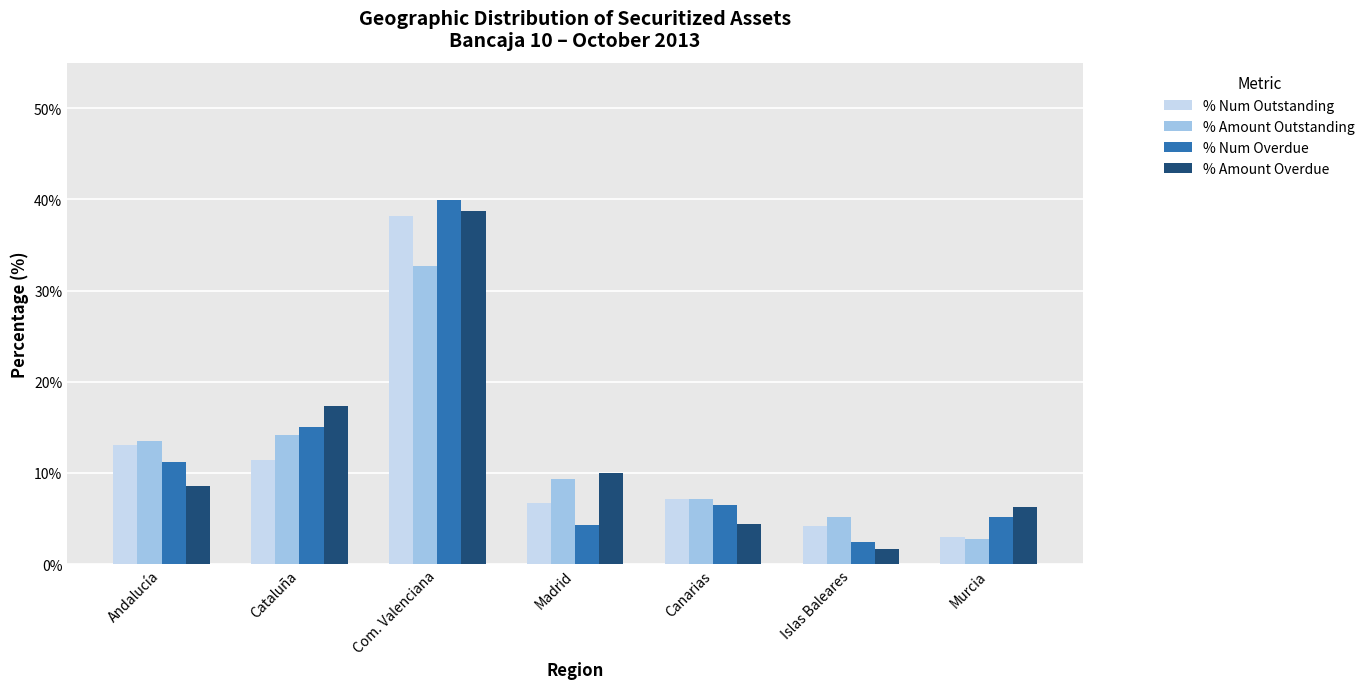

What is the total value across all series at Murcia?

17.1